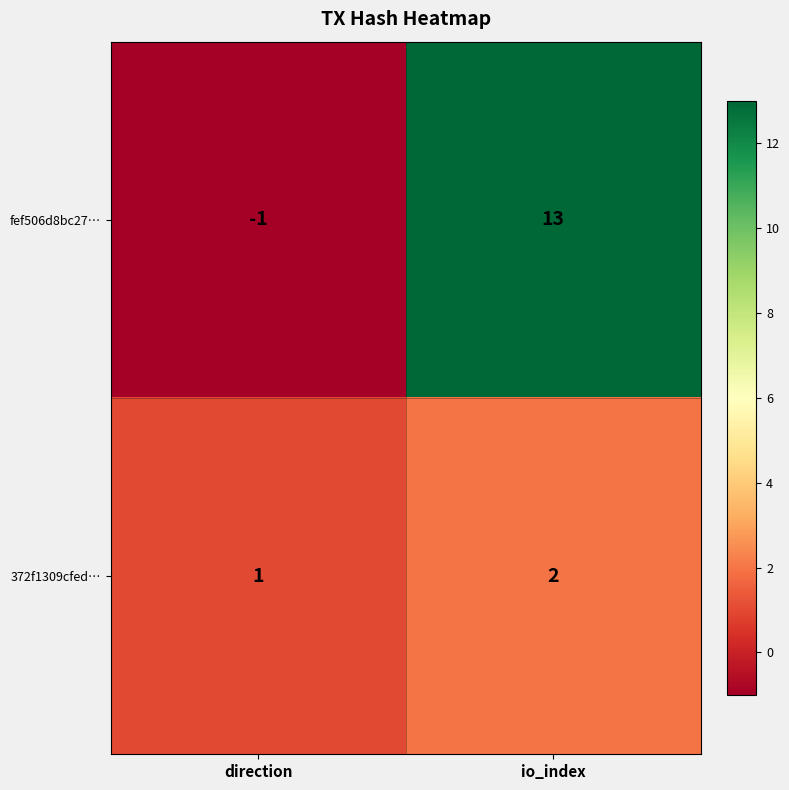

Rank the series by their maximum value, from highest to lowest.

fef506d8bc27…, 372f1309cfed…